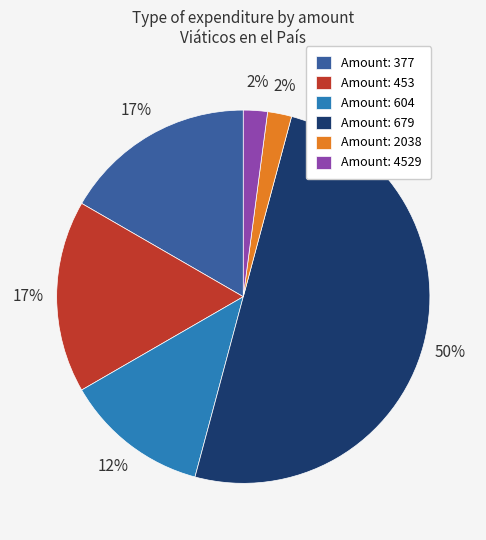

Is it true that Amount: 453 is 17% of the pie?

True